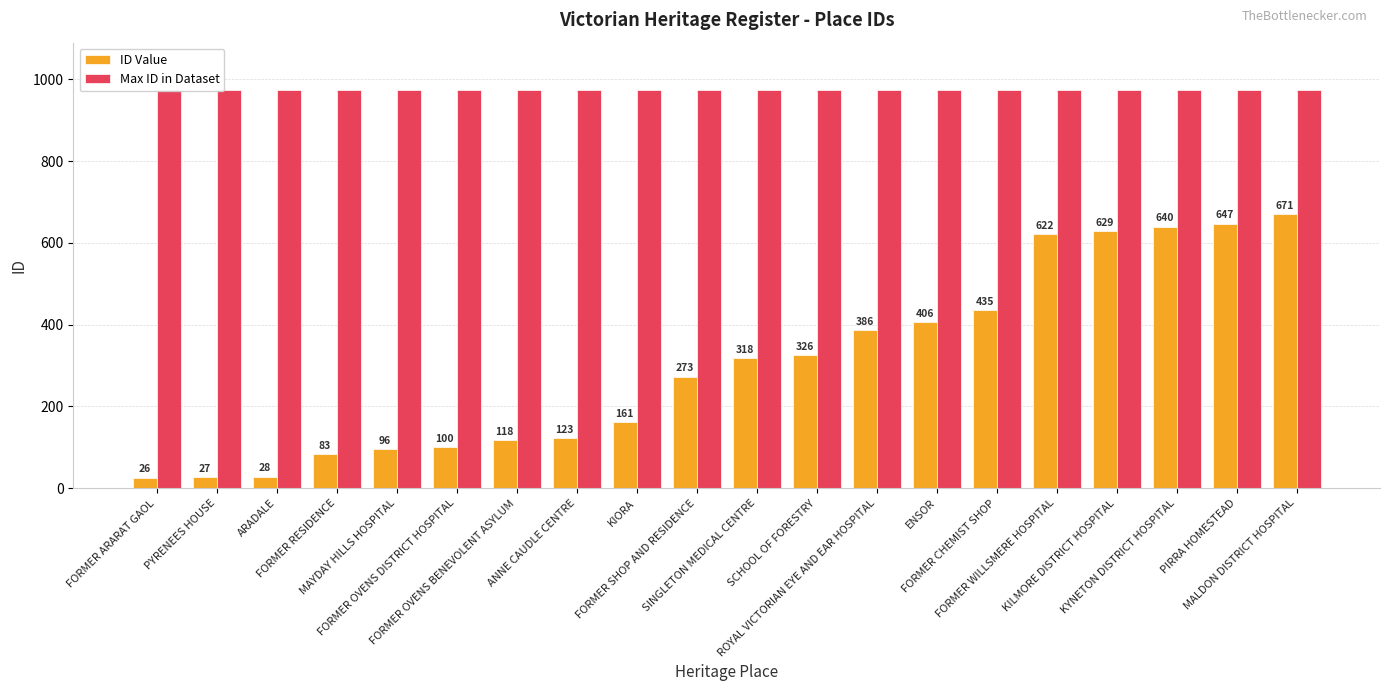

Are the bars horizontal?

No